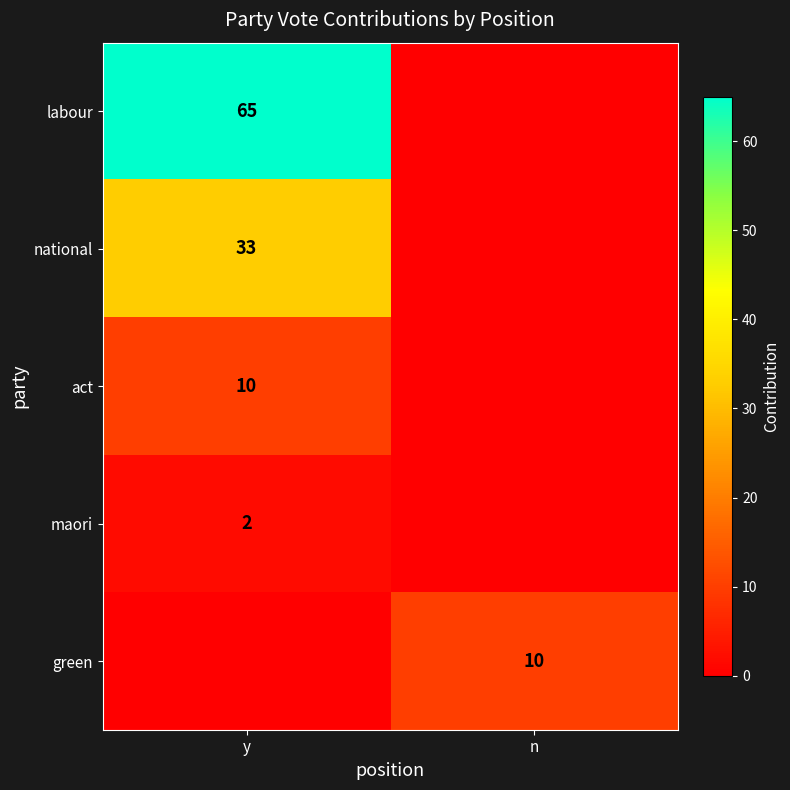

True or false: maori has a value of 1 at y.

False